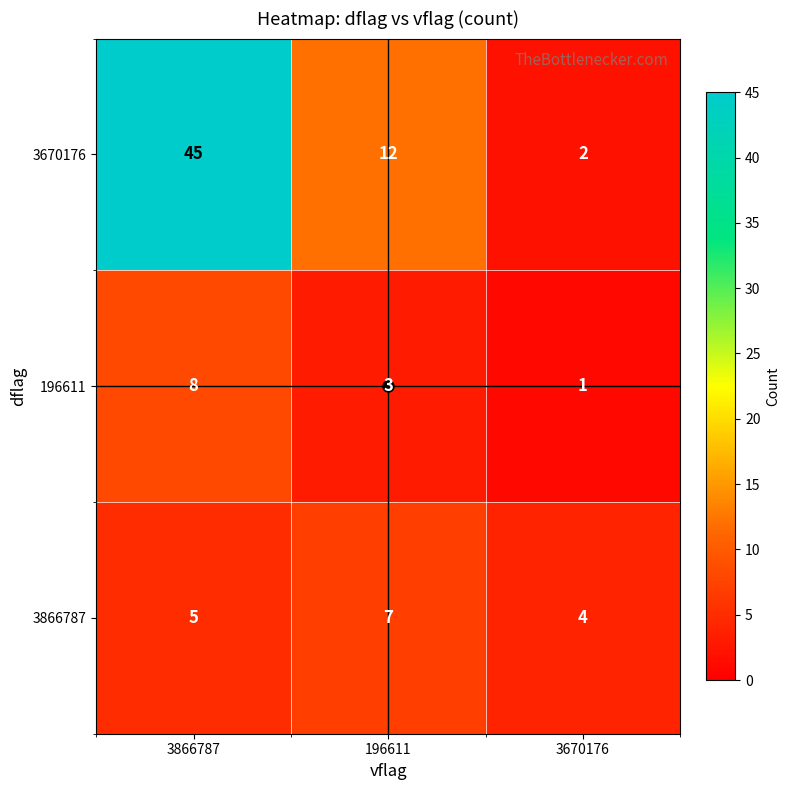

What is the sum of the 3866787 values at 3670176 and 3866787?

9